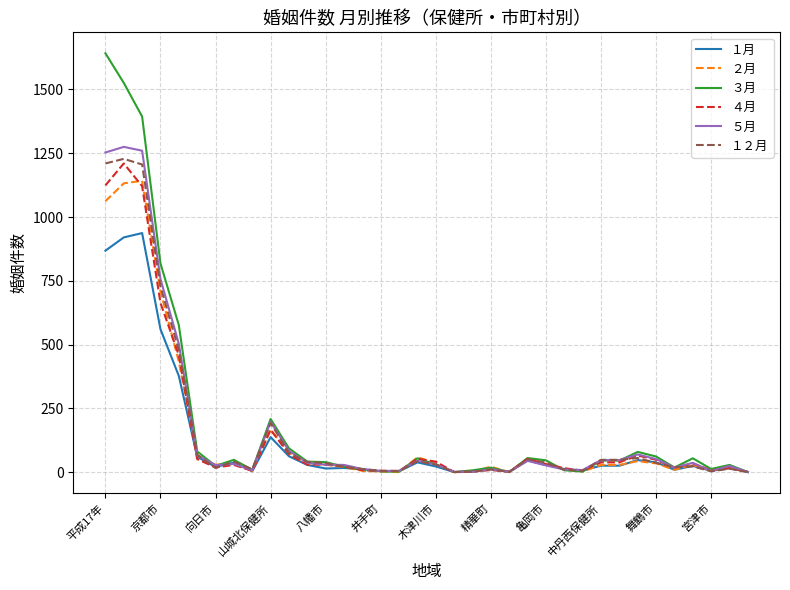

Which series has the largest range (max minus min)?

３月